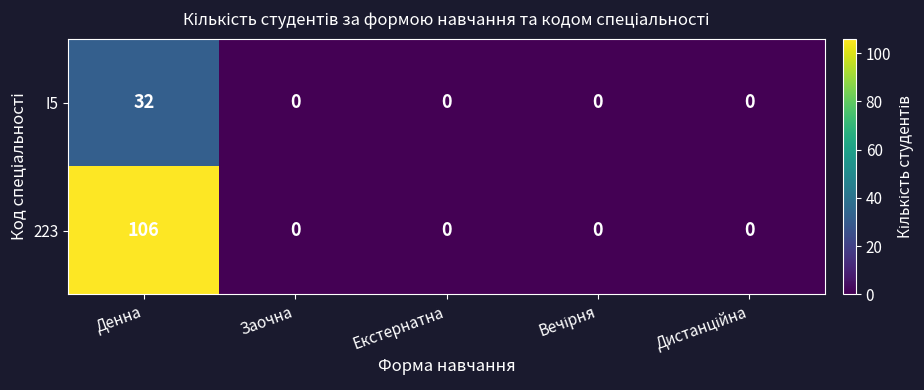

Rank the series by their maximum value, from highest to lowest.

223, I5